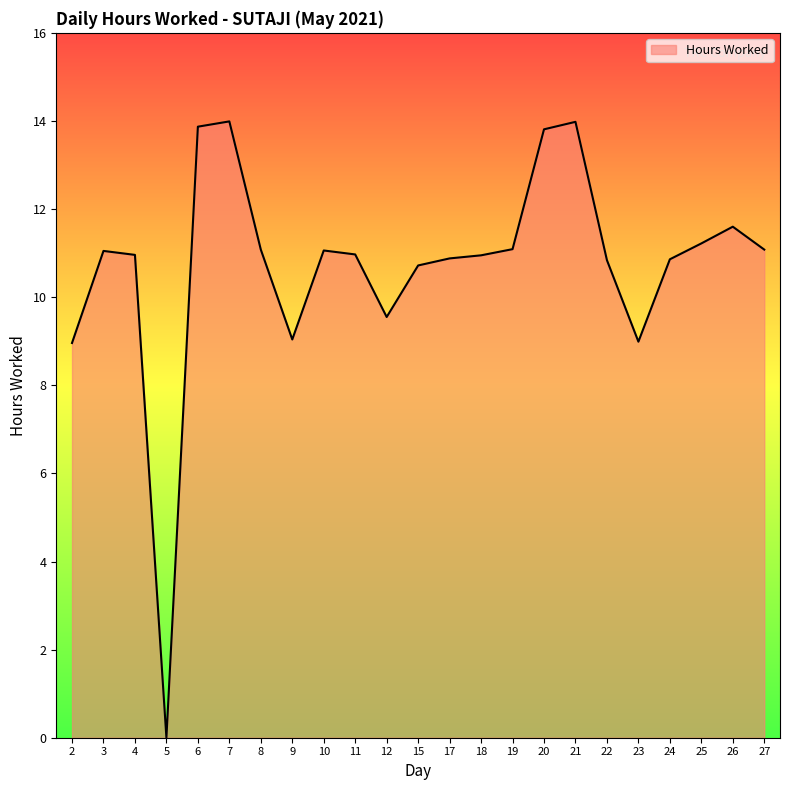

Does the chart display data point markers on the line(s)?

No